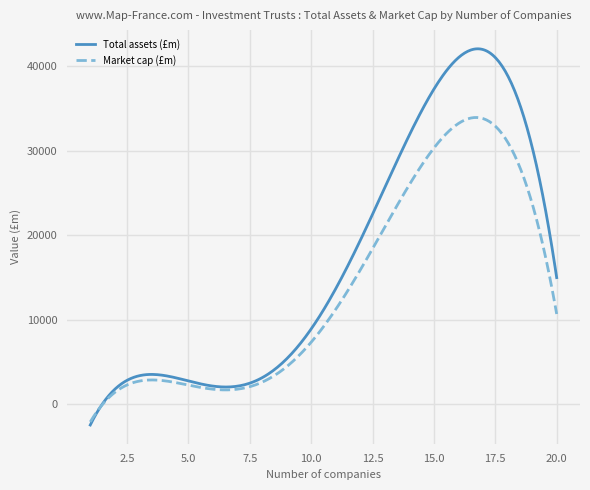

List the series in order of their overall mean, lowest first.

Market cap (£m), Total assets (£m)